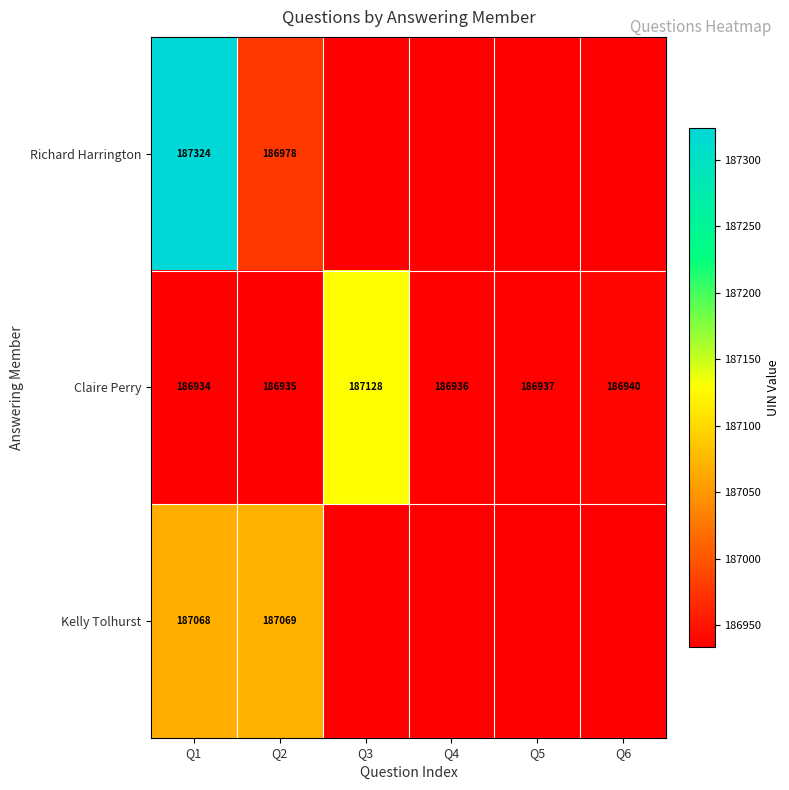

At which label does Claire Perry reach its peak?

Q3